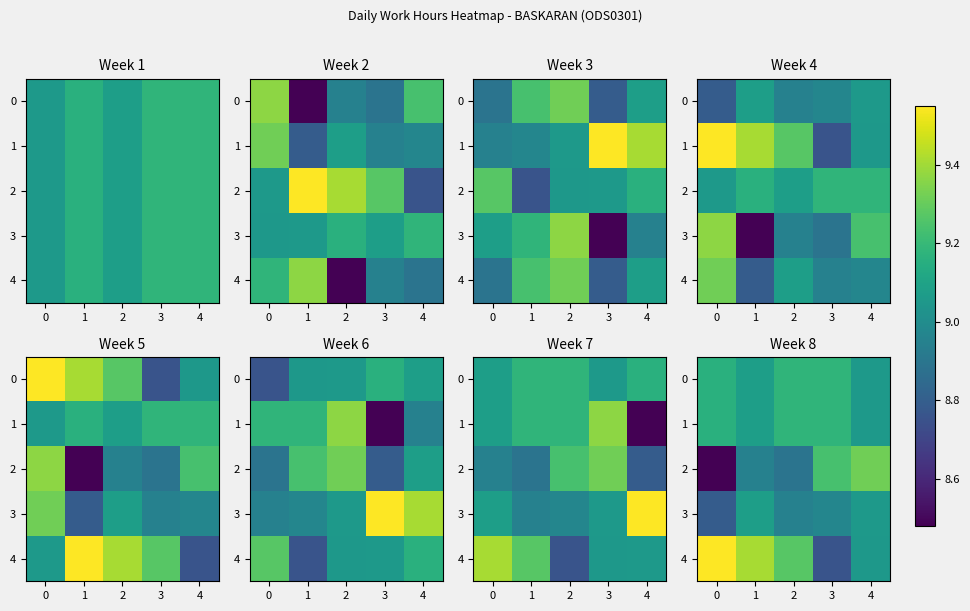

What is the sum of all 2 values?

44.9